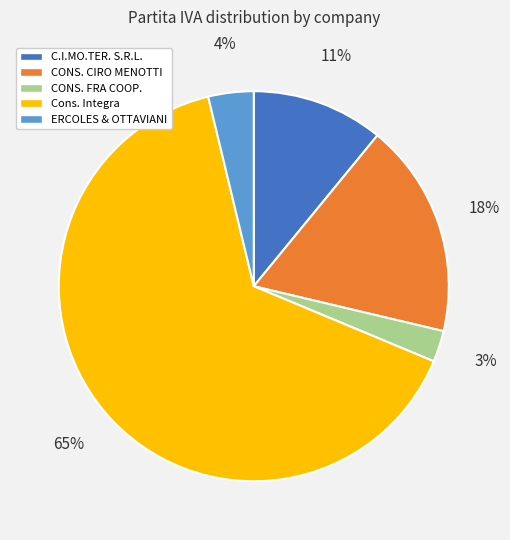

Is it true that C.I.MO.TER. S.R.L. is 11% of the pie?

True